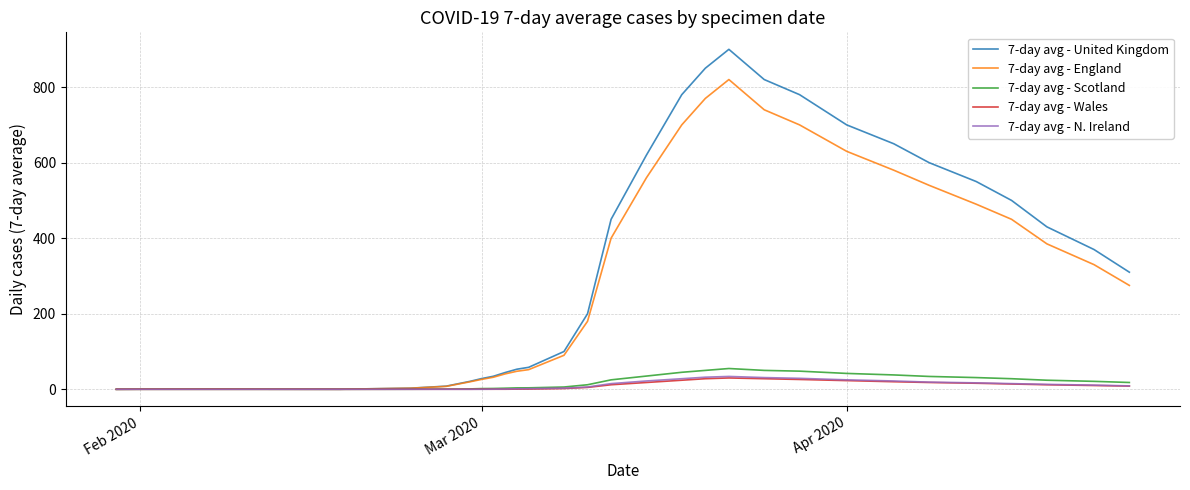

What is the maximum value shown in the chart?

900.0